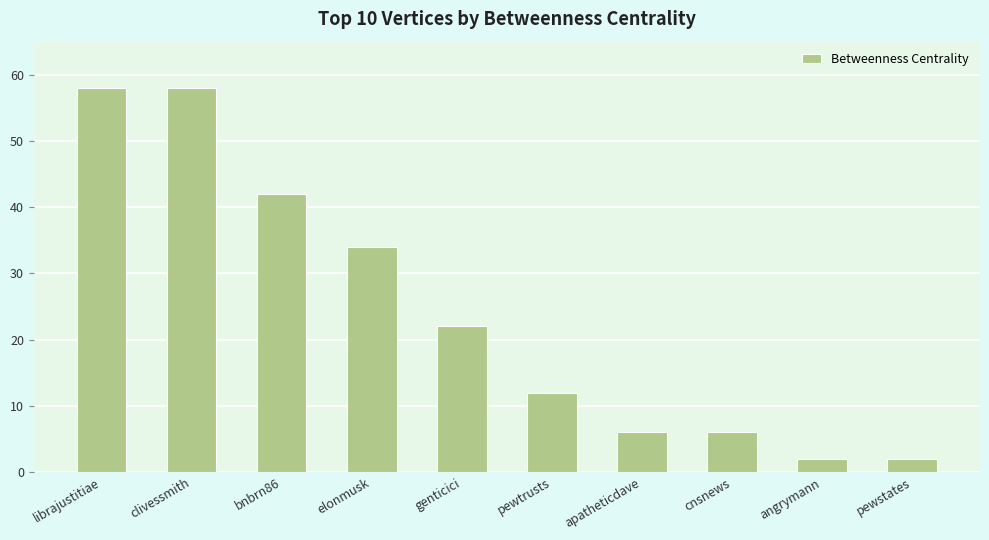

What is the change in value from elonmusk to cnsnews?

-28